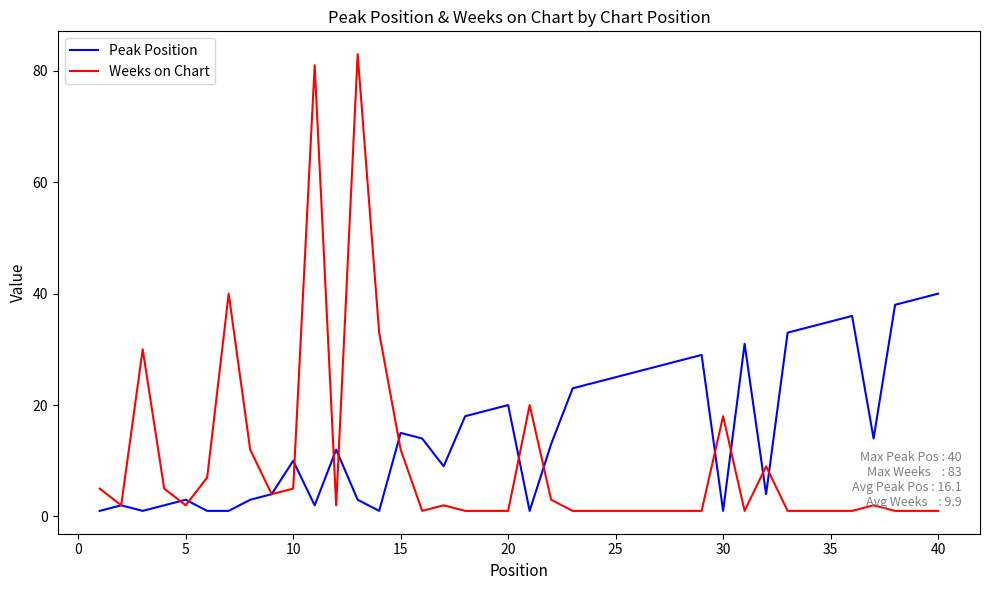

List the series in order of their peak value, lowest first.

Peak Position, Weeks on Chart